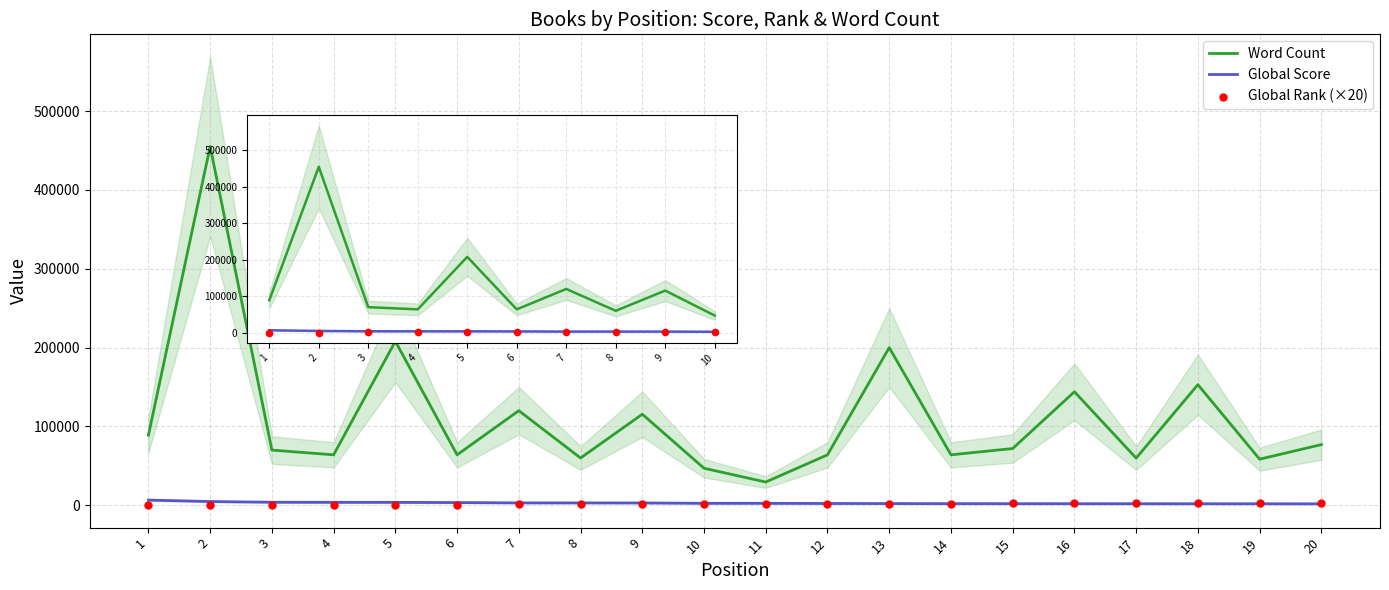

Is the value of Global Score at 8 greater than the value of Global Rank (×20) at 10?

Yes